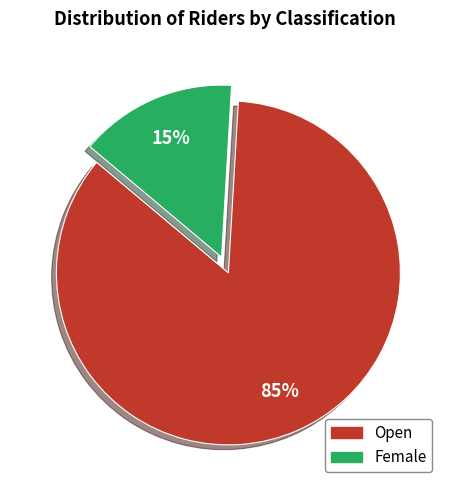

Rank the categories by value from highest to lowest.

Open, Female